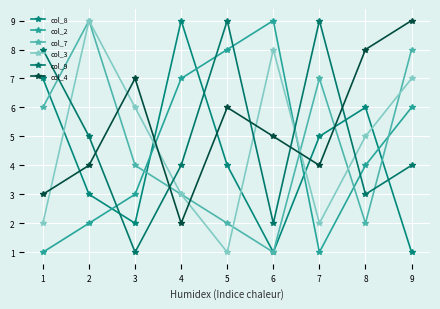

At how many categories does at least one series exceed 7?

8